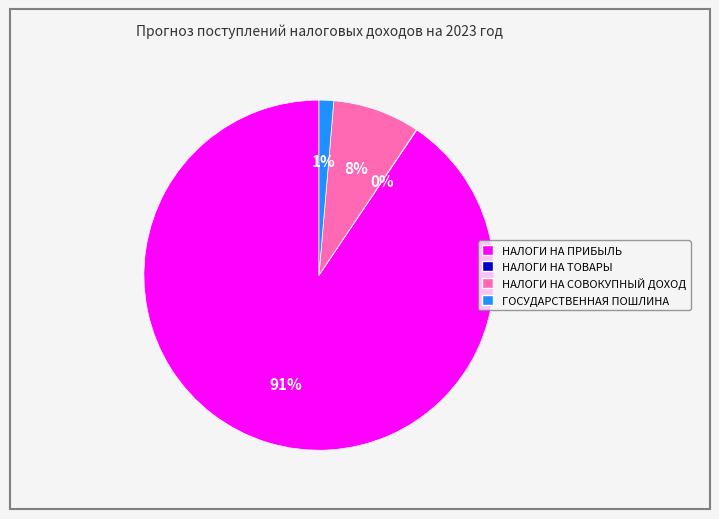

Is there a majority slice in this chart?

Yes